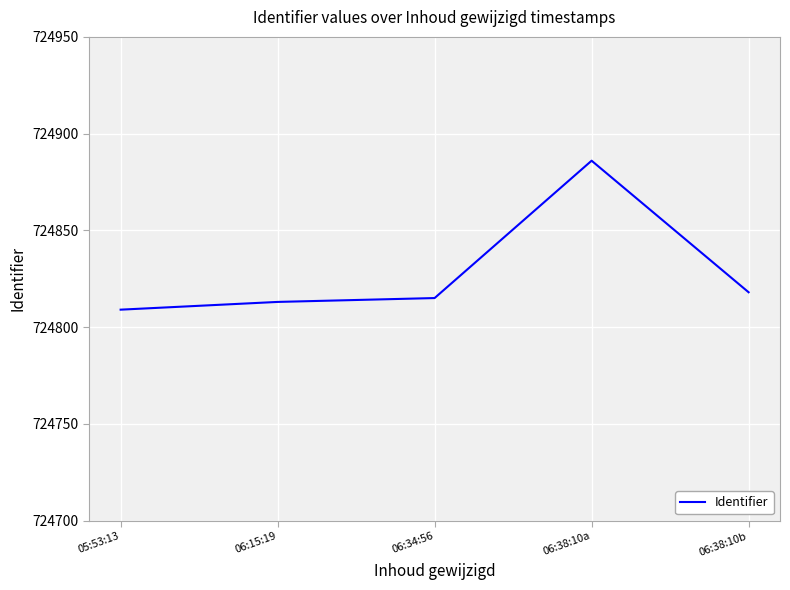

Reading left to right, what are all the values shown in this chart?

724809	724813	724815	724886	724818